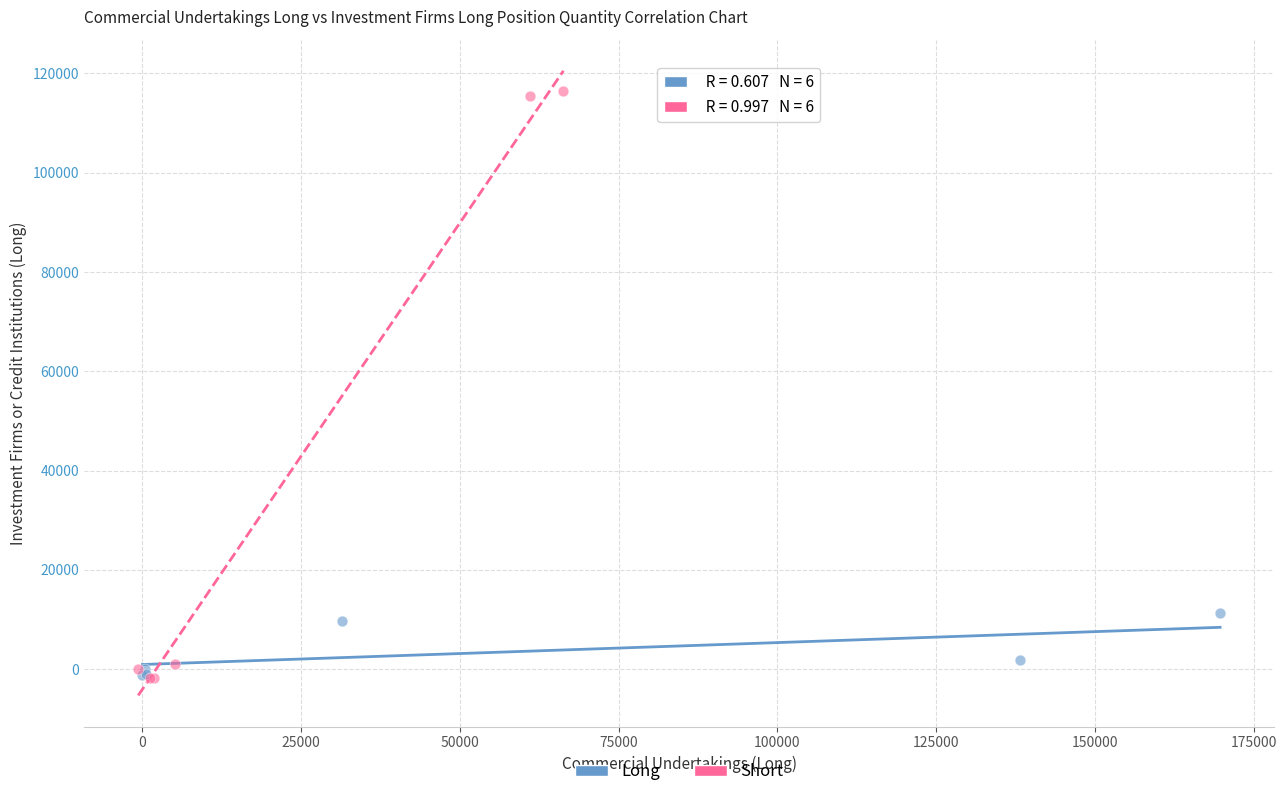

Which series has the largest Y range (max minus min)?

Short